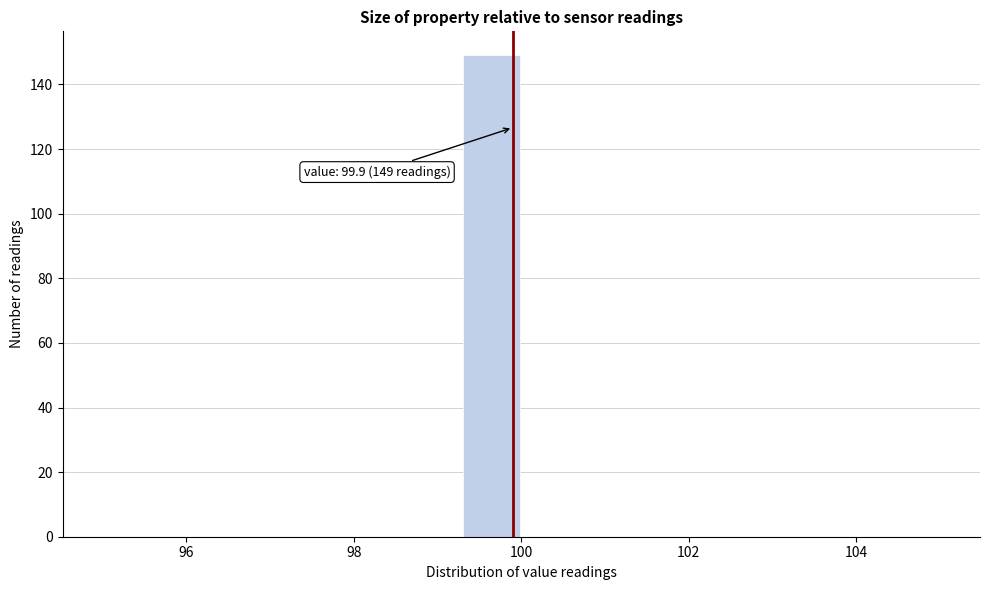

Around what value on the x-axis is the tallest bar? Give the approximate position of its centre, as read against the axis.

99.6